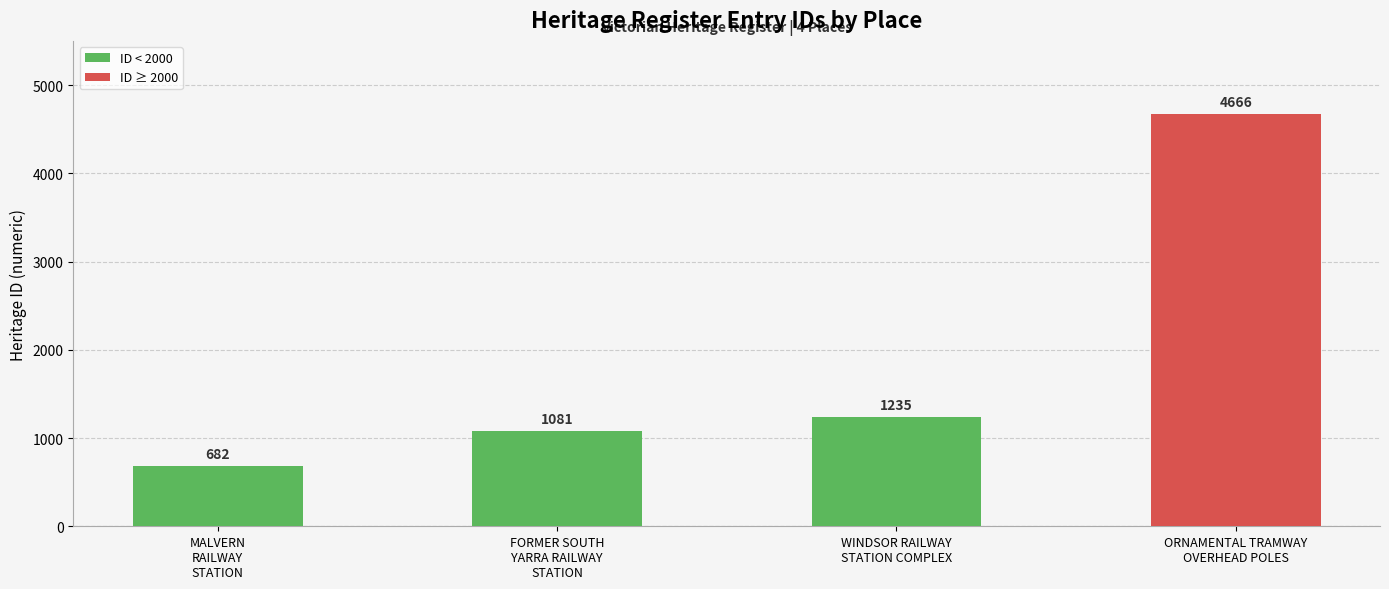

List the labels in order of value, smallest first.

MALVERN
RAILWAY
STATION, FORMER SOUTH
YARRA RAILWAY
STATION, WINDSOR RAILWAY
STATION COMPLEX, ORNAMENTAL TRAMWAY
OVERHEAD POLES